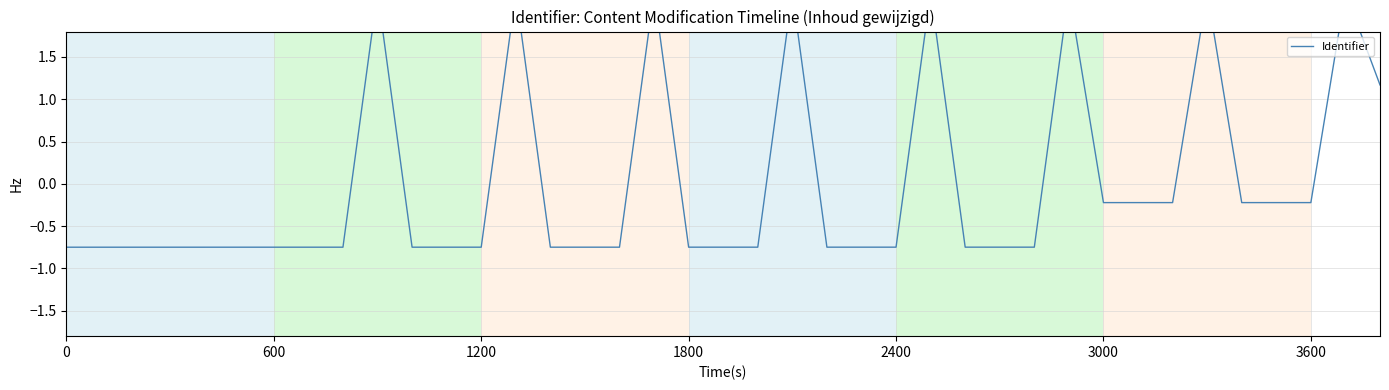

Reading left to right, list all the values displayed in this chart.

-0.7	-0.7	-0.7	-0.7	-0.7	-0.7	-0.7	-0.7	-0.7	2.3	-0.7	-0.7	-0.7	2.3	-0.7	-0.7	-0.7	2.3	-0.7	-0.7	-0.7	2.3	-0.7	-0.7	-0.7	2.3	-0.7	-0.7	-0.7	2.3	-0.2	-0.2	-0.2	2.3	-0.2	-0.2	-0.2	2.3	1.2